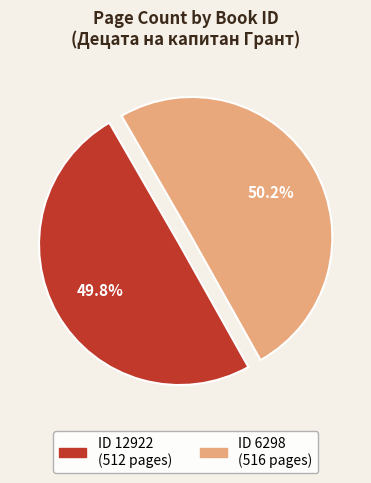

How many segments does this pie chart have?

2